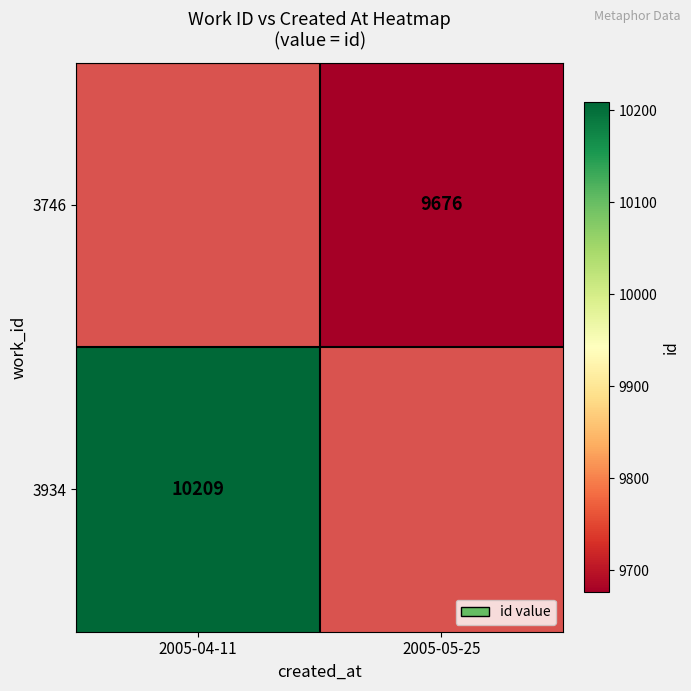

Is it true that 3746 equals 5780 at 2005-05-25?

False